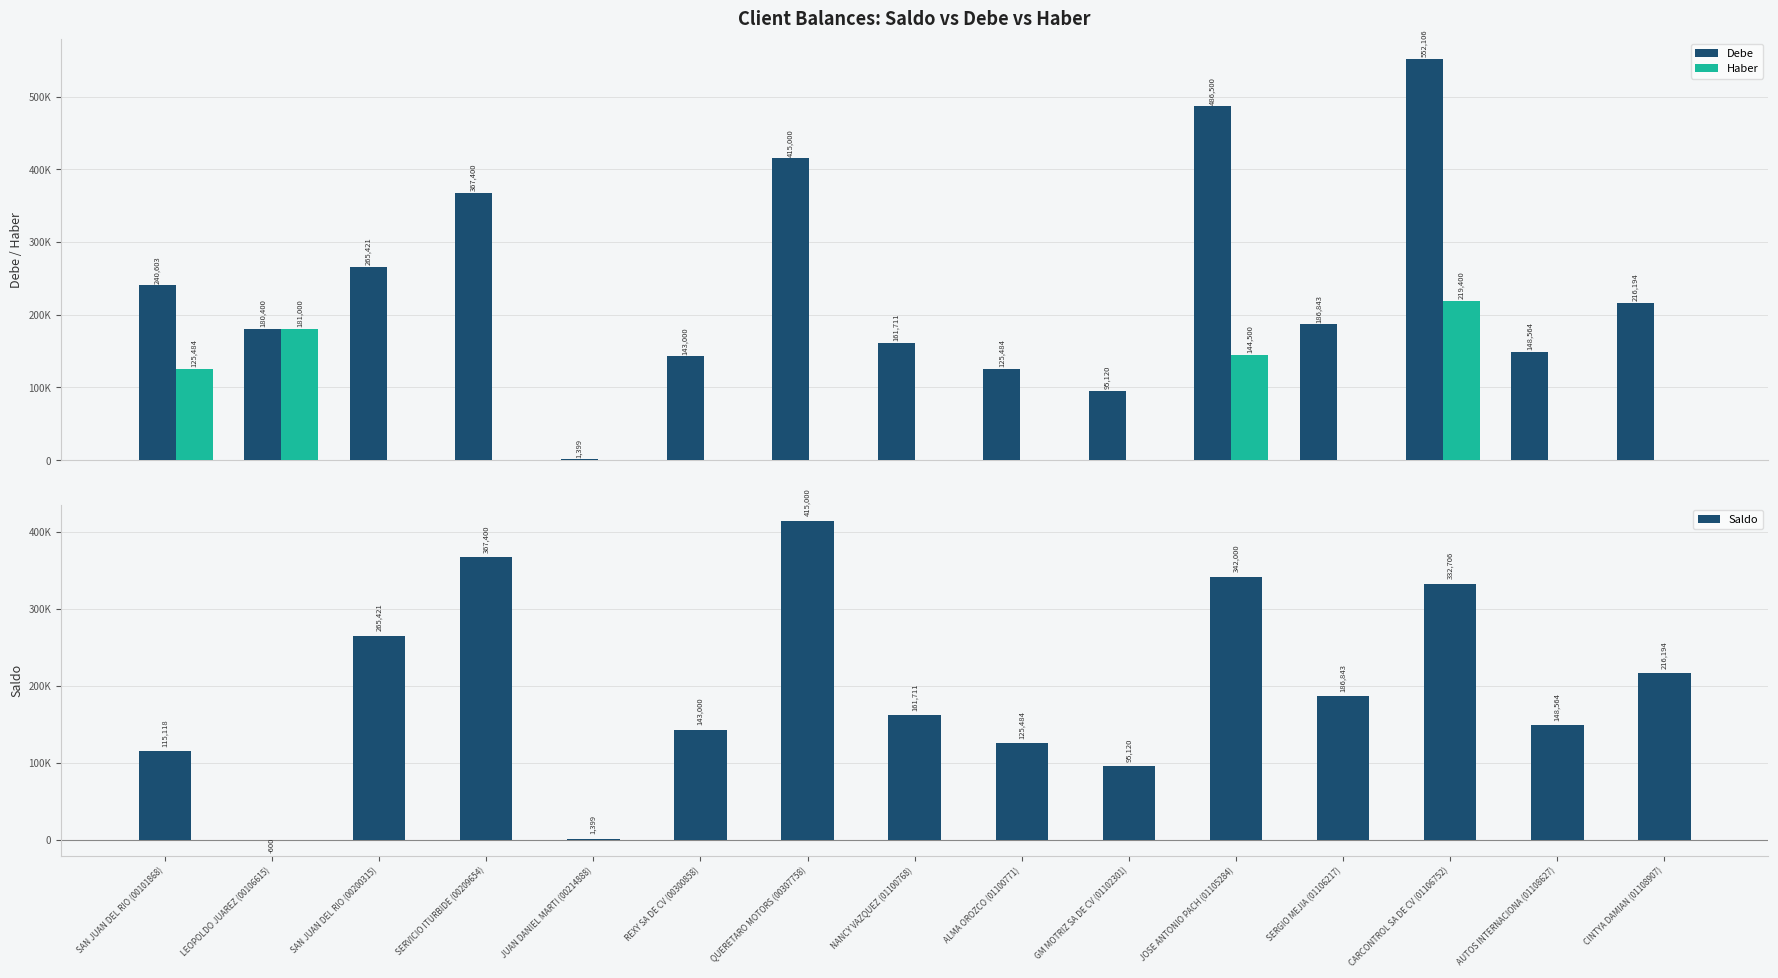

Which label corresponds to the largest value in the chart?

CARCONTROL SA DE CV (01106752)